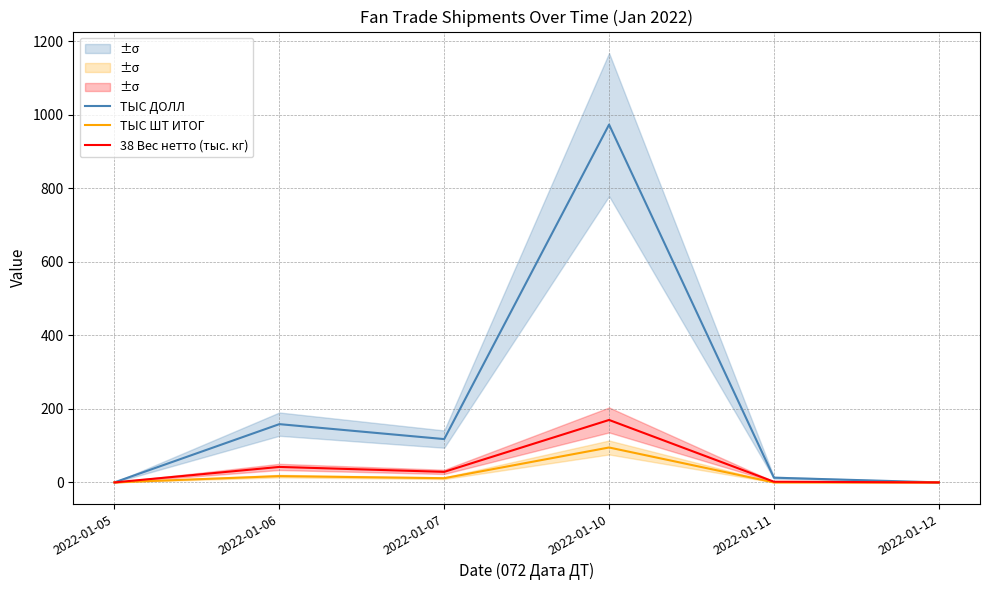

Count the number of data series in this chart.

3